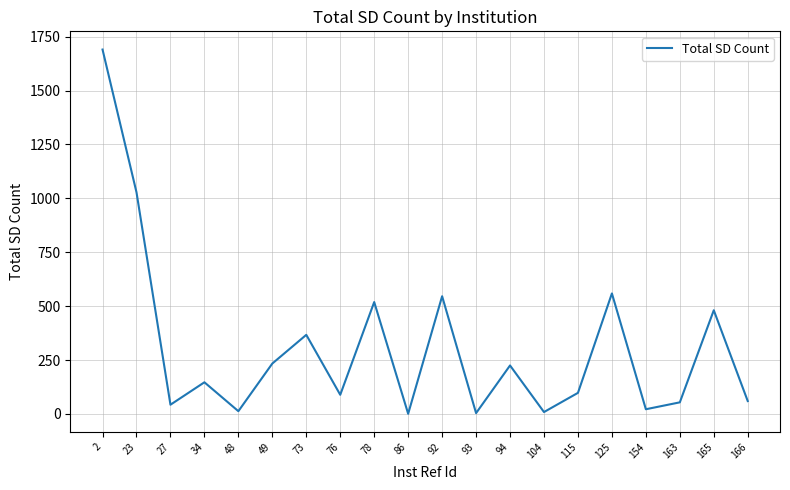

What is the change in value from 73 to 94?

-142